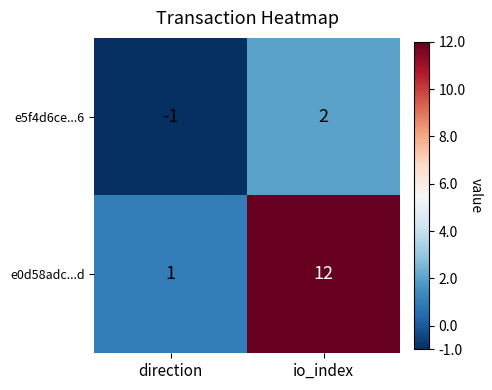

Which category has the lowest value across all series?

direction